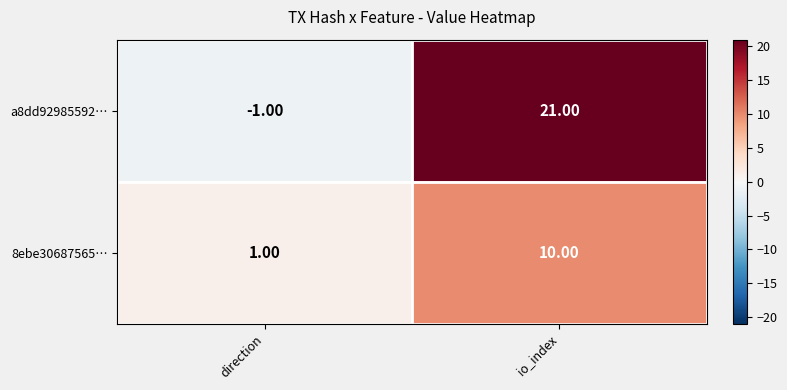

How many data points does each series have?

2